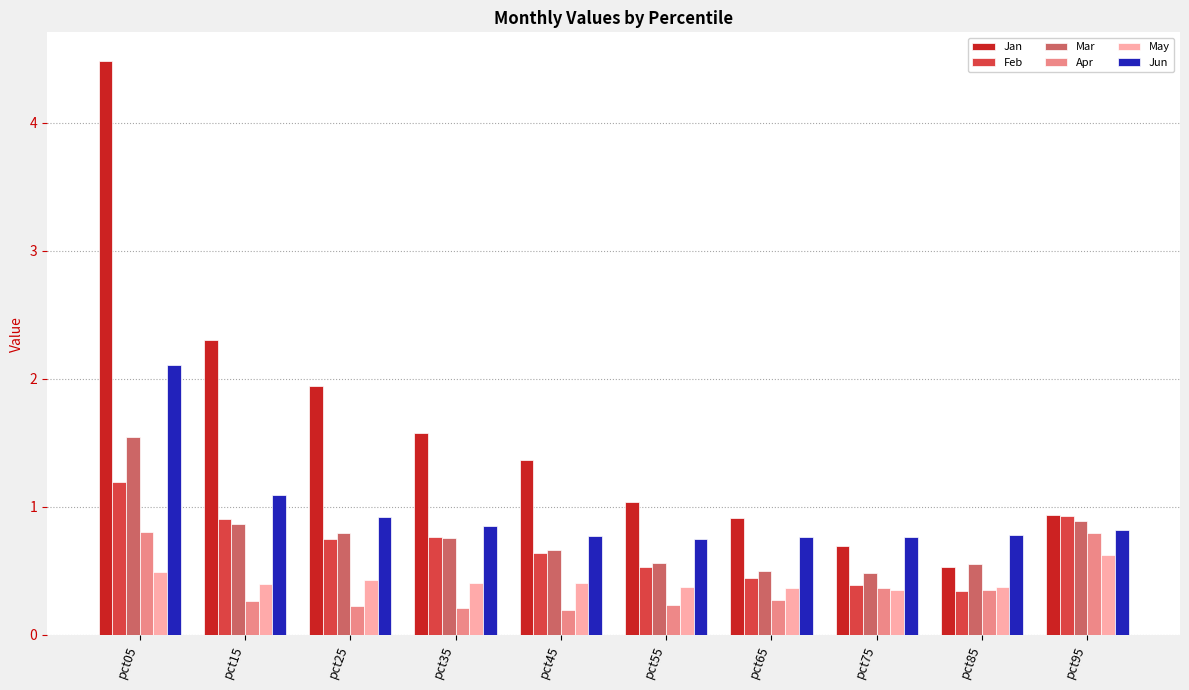

List the series in order of their peak value, highest first.

Jan, Jun, Mar, Feb, Apr, May